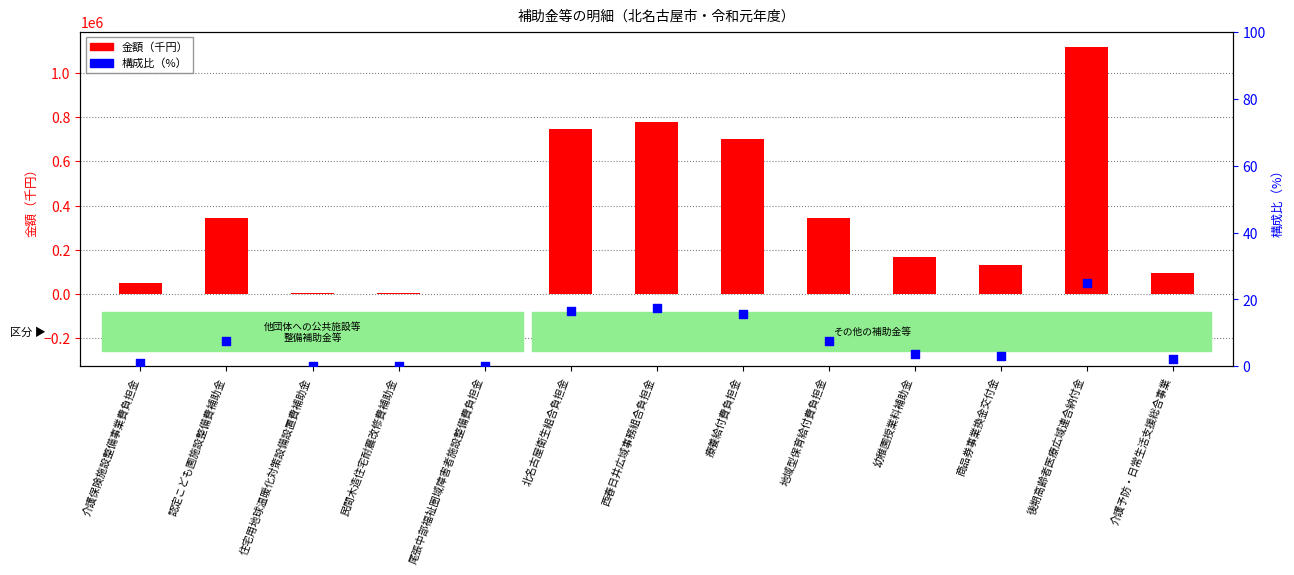

Which series has the widest spread of Y values?

金額（千円）